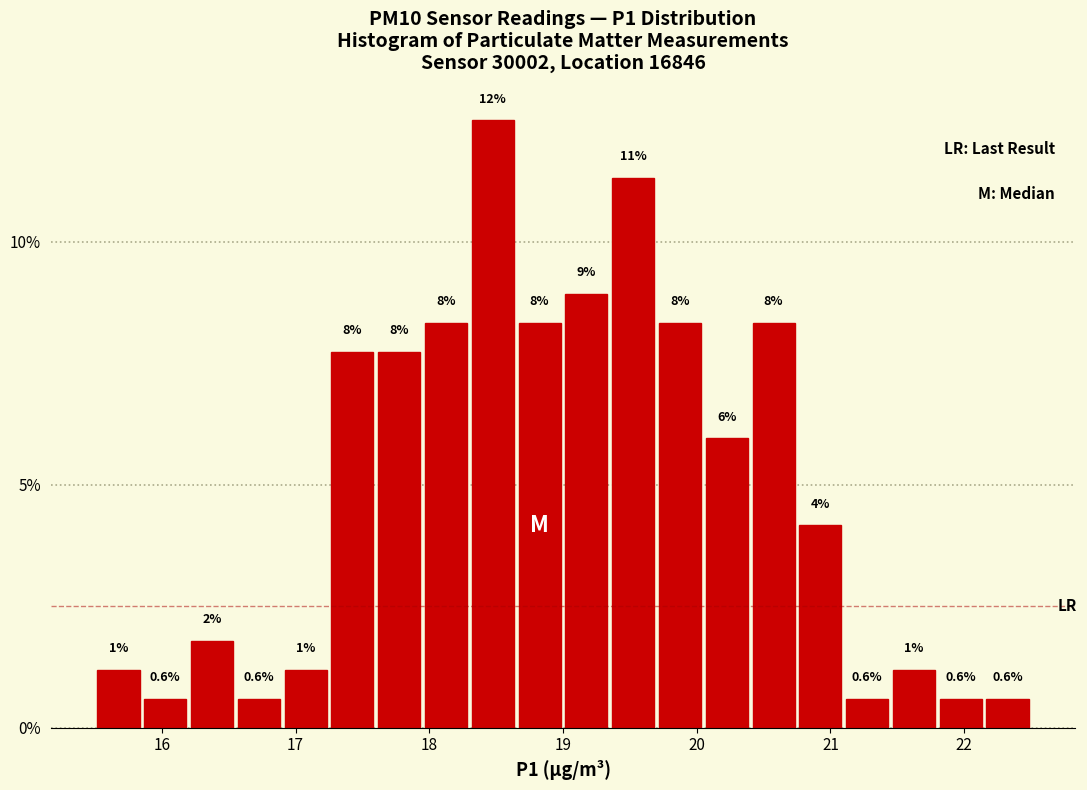

Around what value on the x-axis is the tallest bar? Give the approximate position of its centre, as read against the axis.

18.5